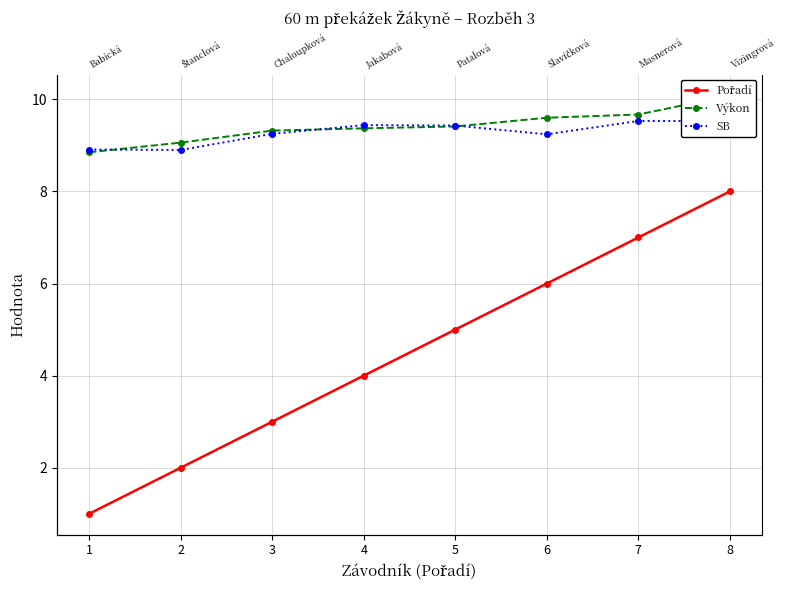

Reading left to right, what are all the values shown in this chart?

Pořadí: 1.0	2.0	3.0	4.0	5.0	6.0	7.0	8.0
Výkon: 8.8	9.1	9.3	9.4	9.4	9.6	9.7	10.1
SB: 8.9	8.9	9.2	9.4	9.4	9.2	9.5	9.5